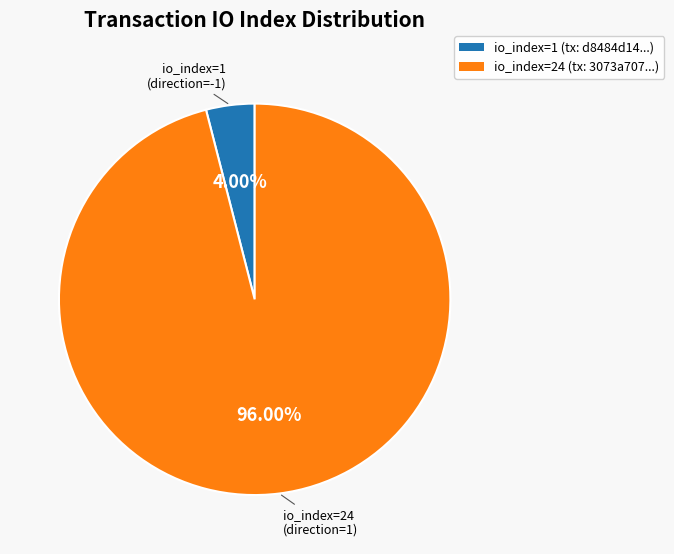

Is there a majority slice in this chart?

Yes